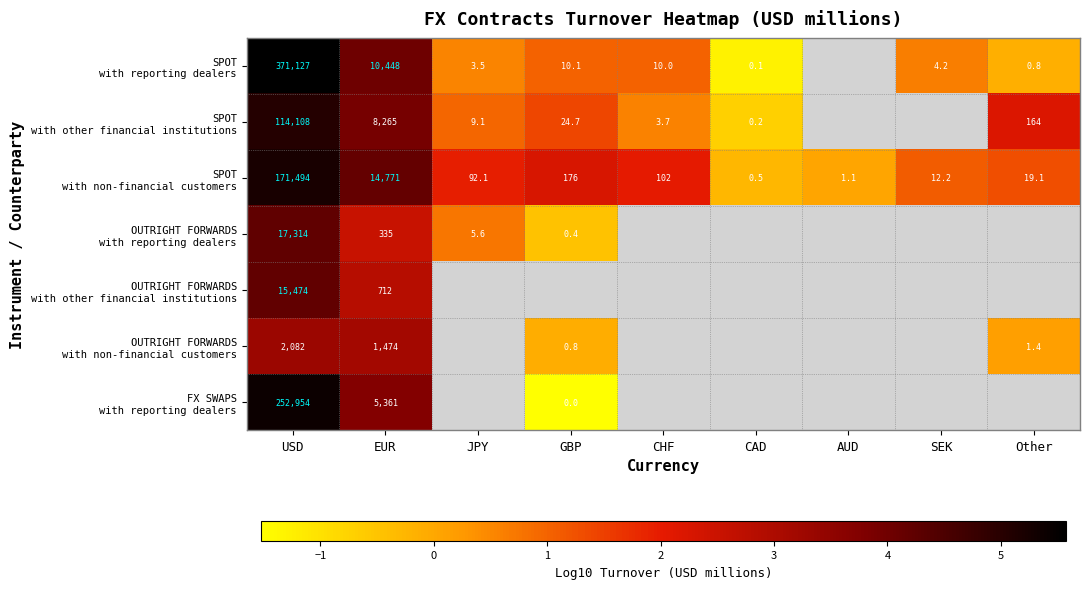

What is the smallest value displayed?

-1.5